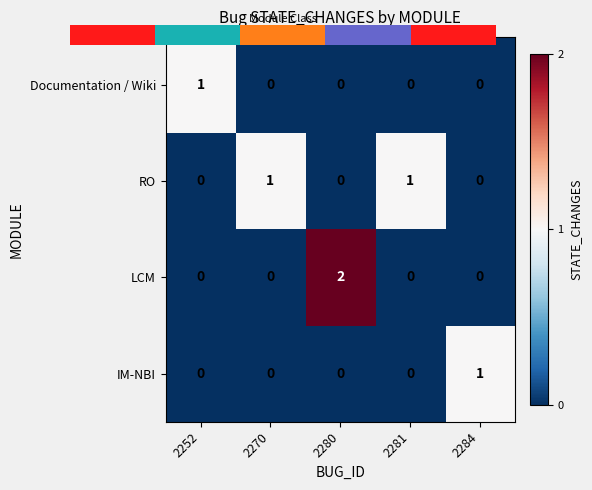

The value of LCM at 2280 is 2. True or false?

True